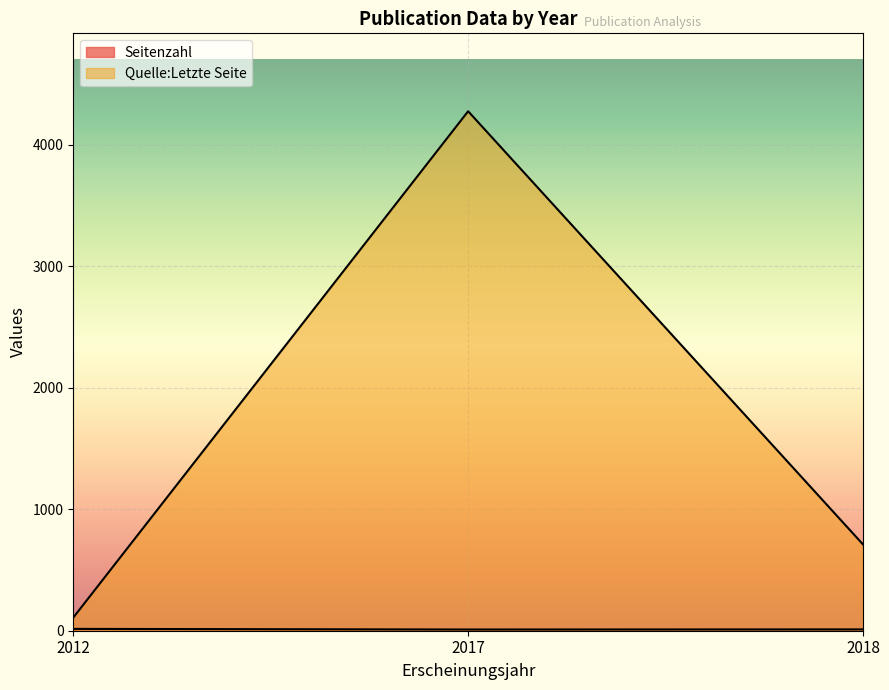

List the series in order of their overall mean, lowest first.

Seitenzahl, Quelle:Letzte Seite